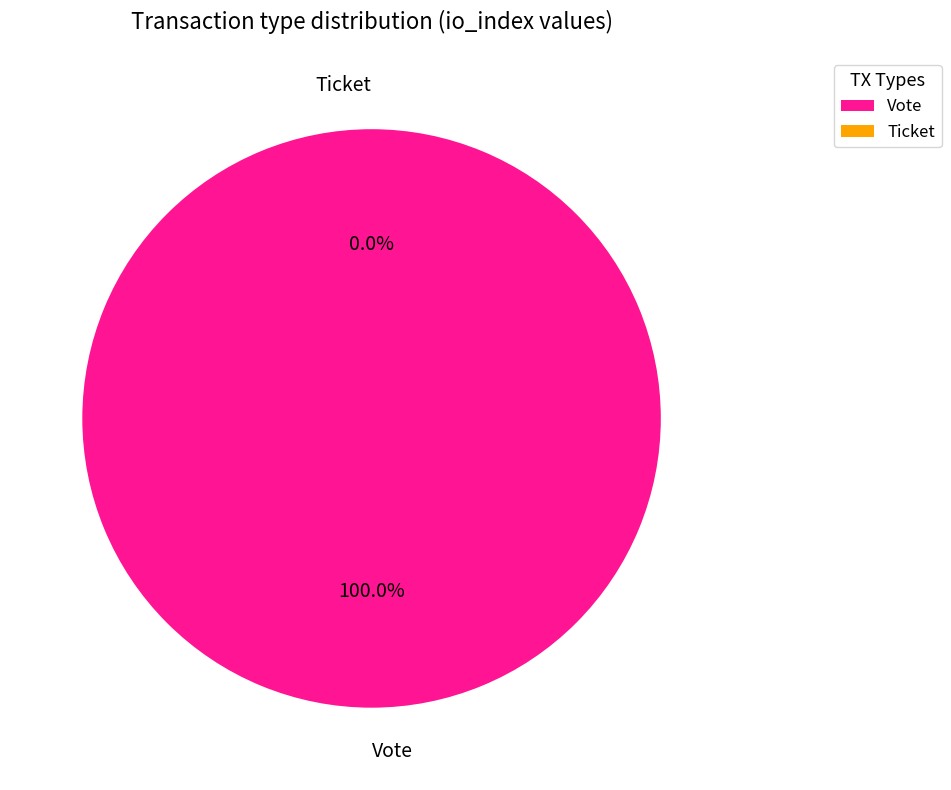

How many slices are in this pie chart?

2